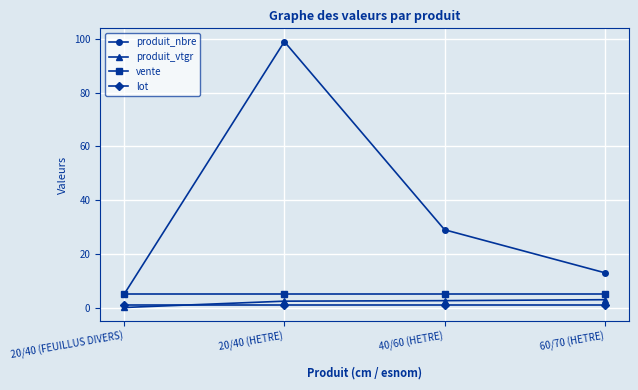

How many lines are shown in the chart?

4